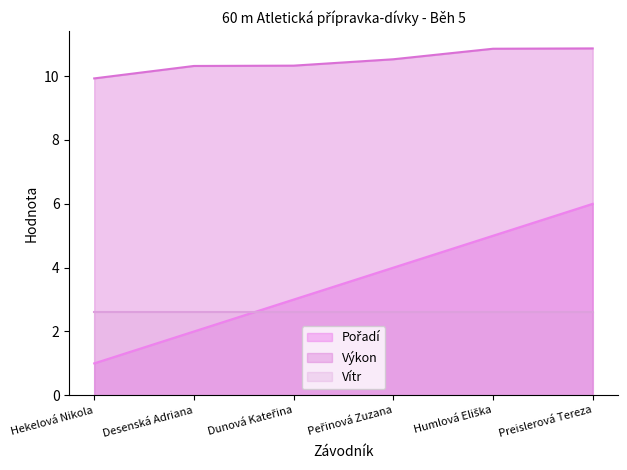

Which has a higher value, Desenská Adriana or Peřinová Zuzana?

Peřinová Zuzana